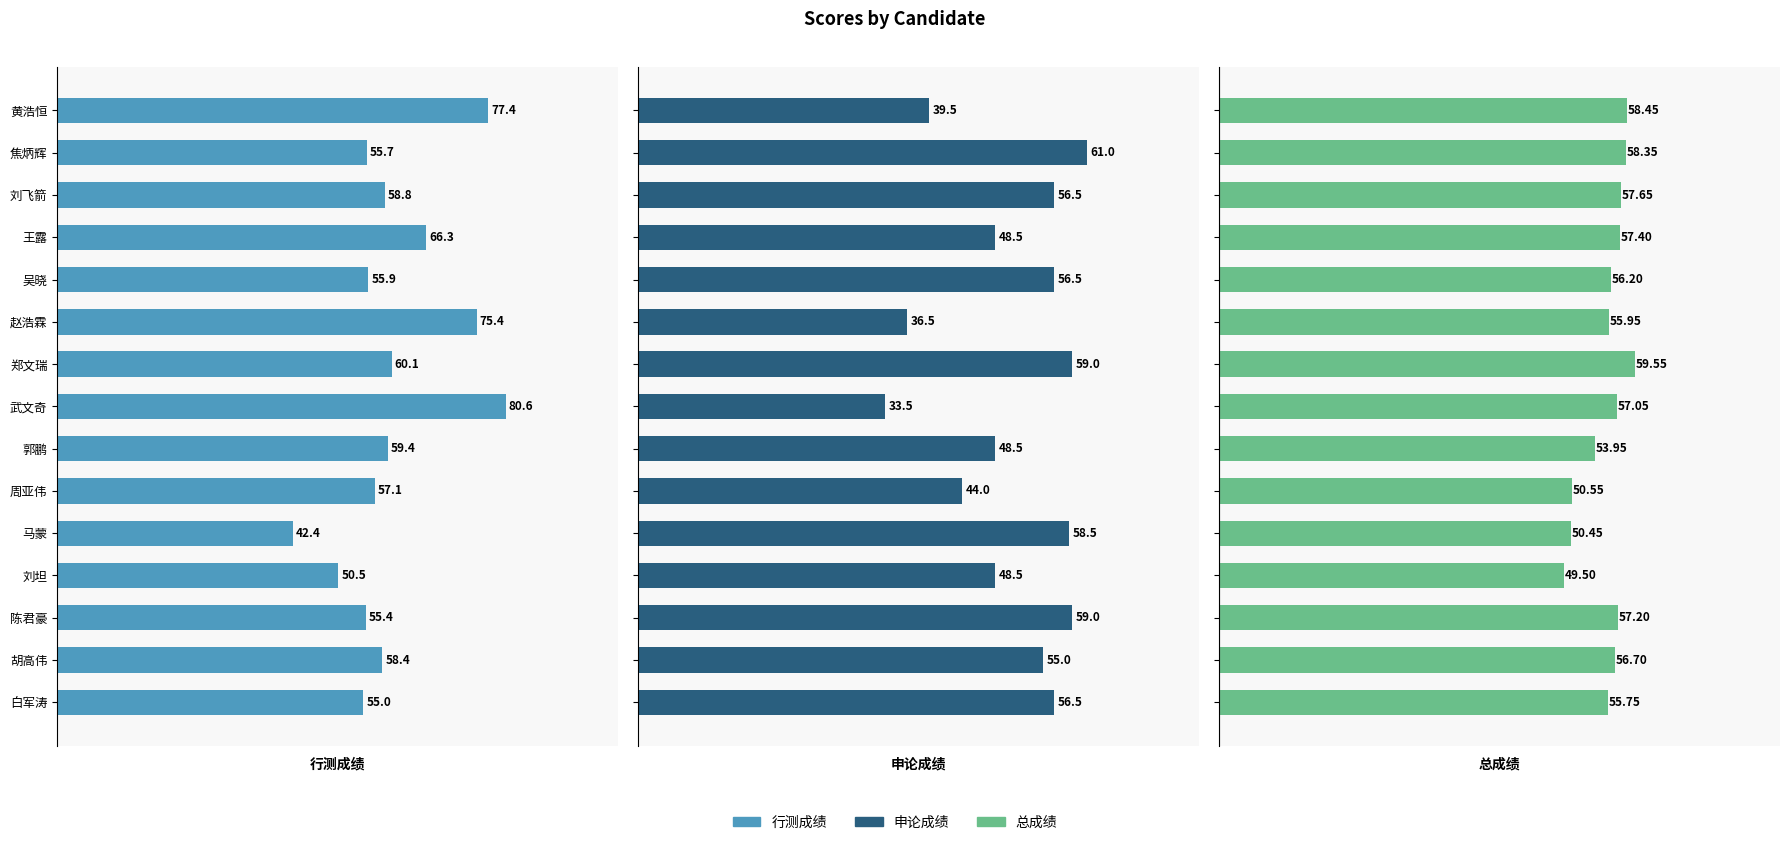

How many data points in 总成绩 are less than 56?

6